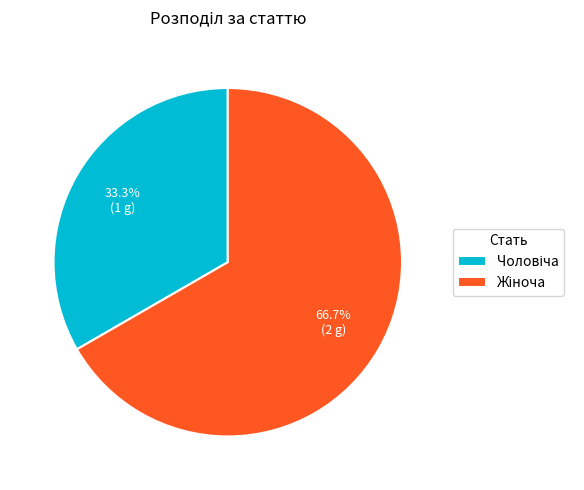

Is there any slice that represents more than half of the pie?

Yes